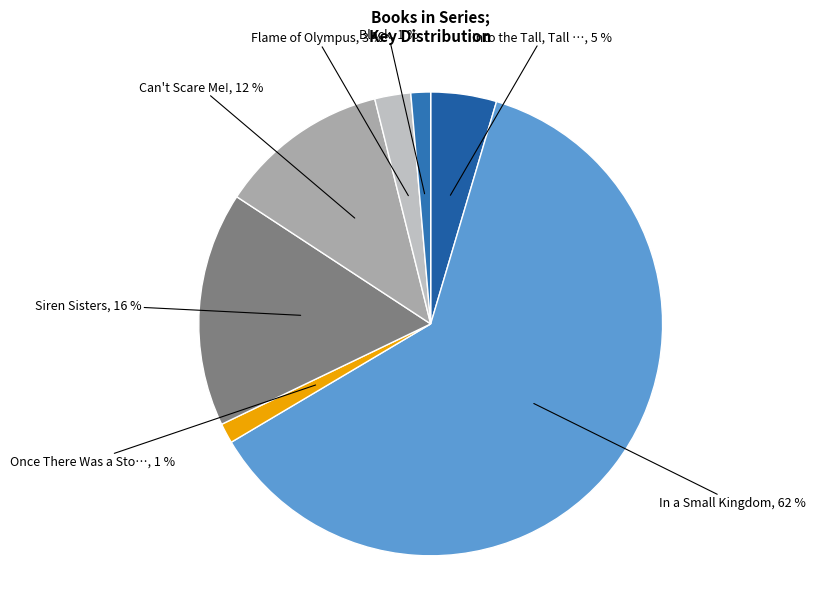

How many slices are in this pie chart?

7